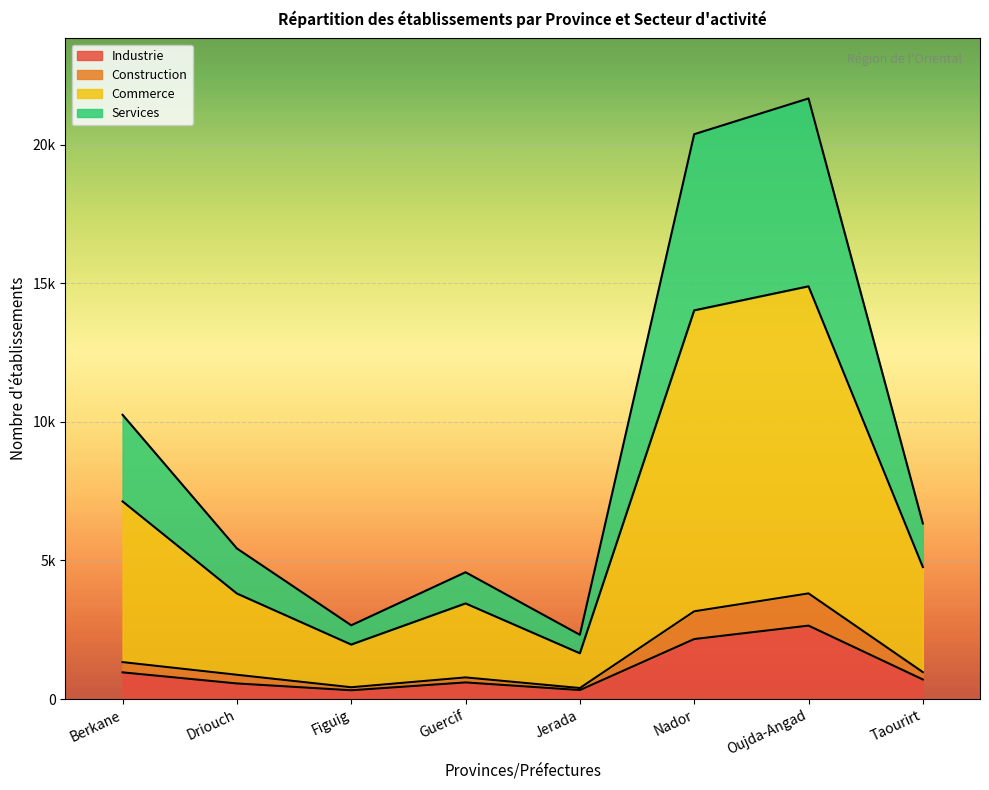

What is the difference between the highest and lowest values at Guercif?

3976